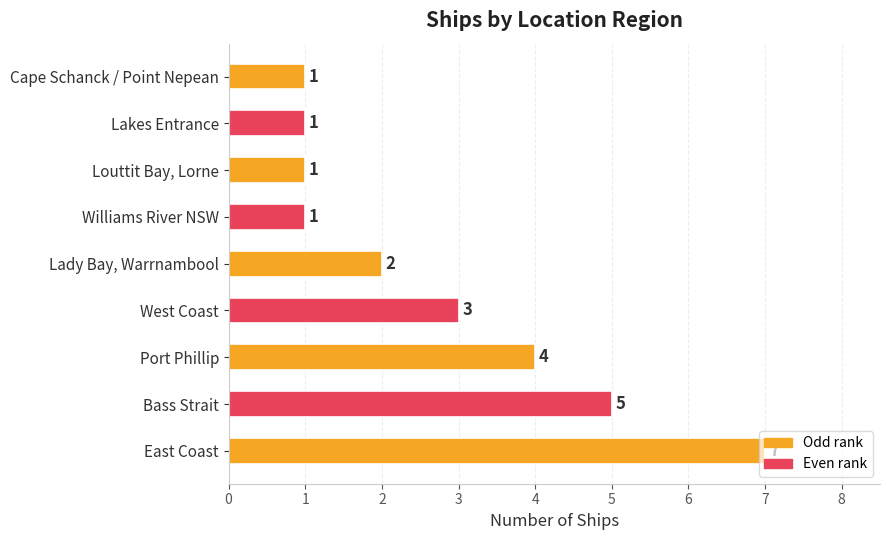

Where is the data nearest to the value 4?

Port Phillip